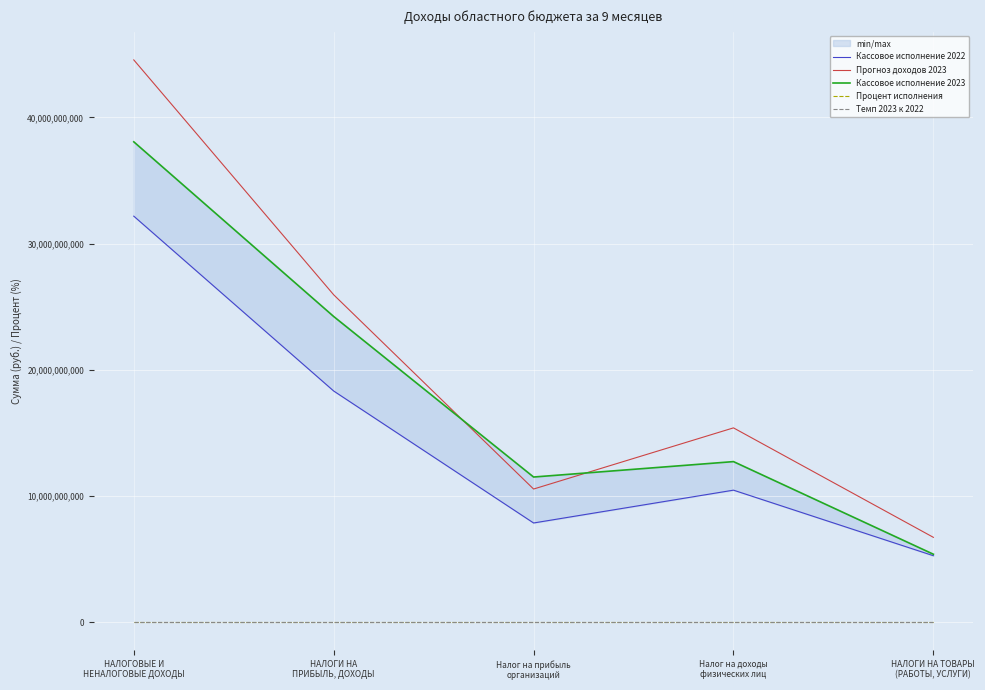

Is the value of Темп 2023 к 2022 at Налог на прибыль
организаций greater than the value of Прогноз доходов 2023 at Налог на доходы
физических лиц?

No